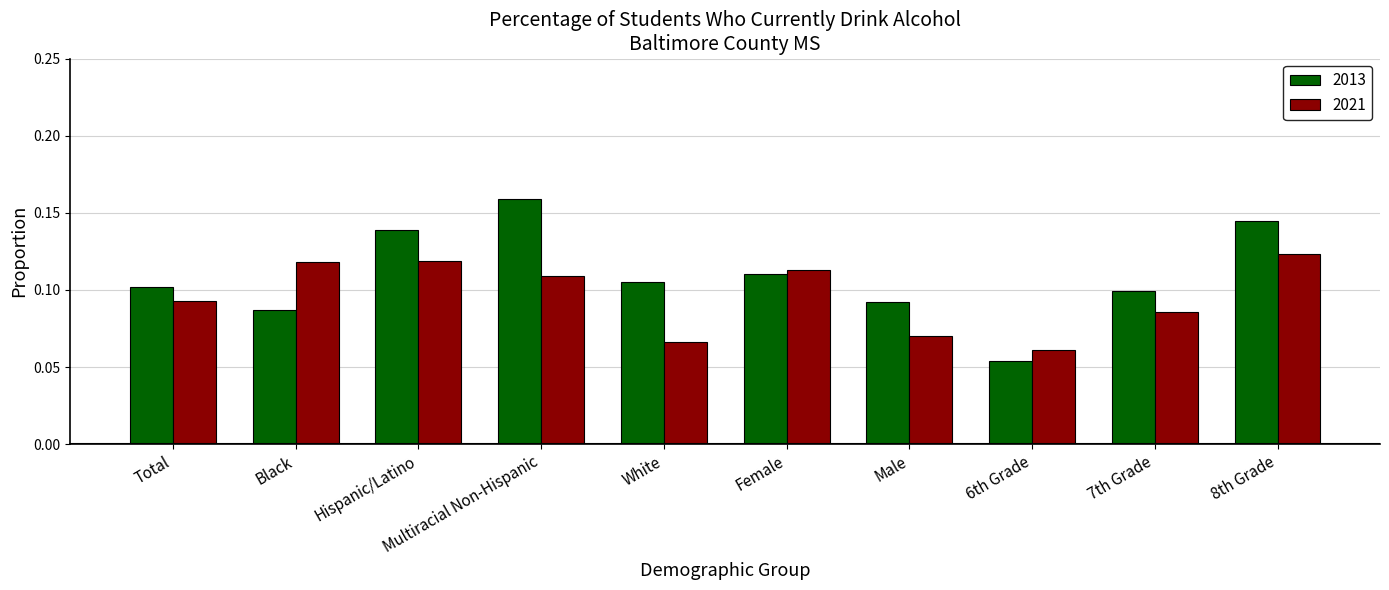

What is the sum of all 2013 values?

1.1